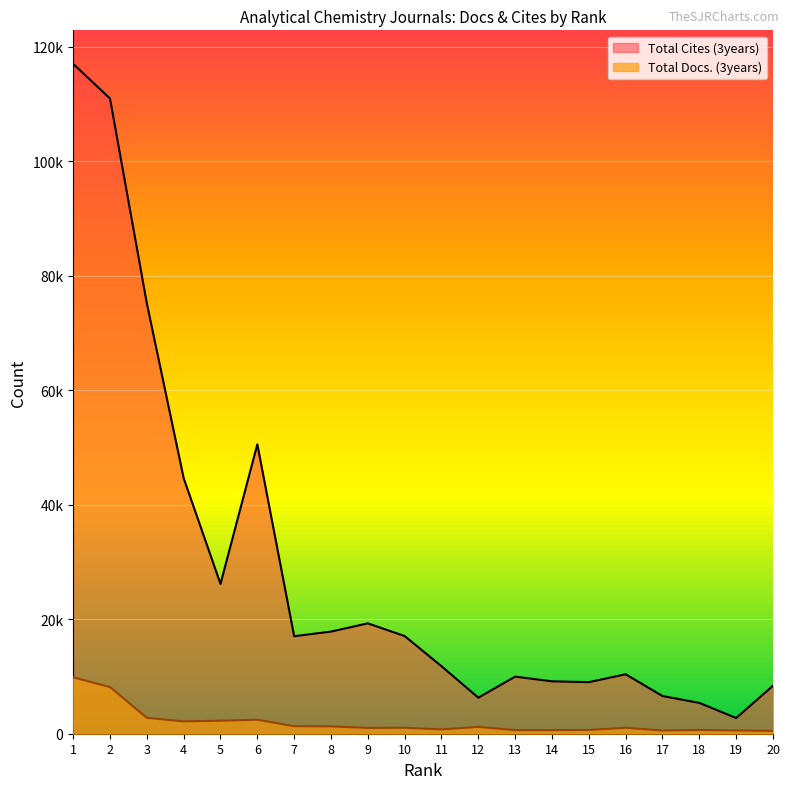

Where is the first local maximum for Total Docs. (3years)?

6